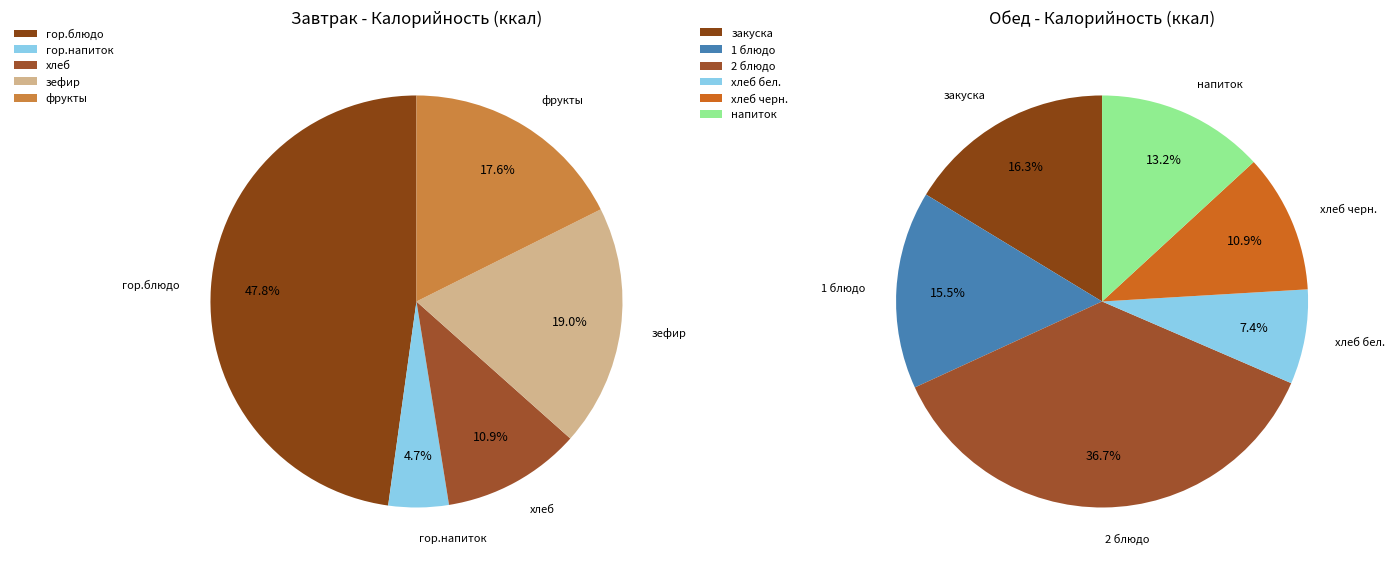

Which slice is the largest?

2 блюдо